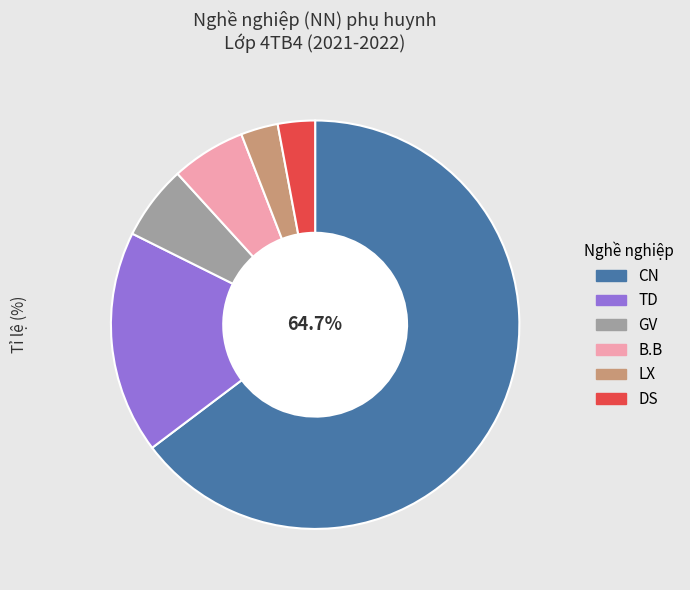

What is the ratio of the value at TD to the value at B.B?

3.0